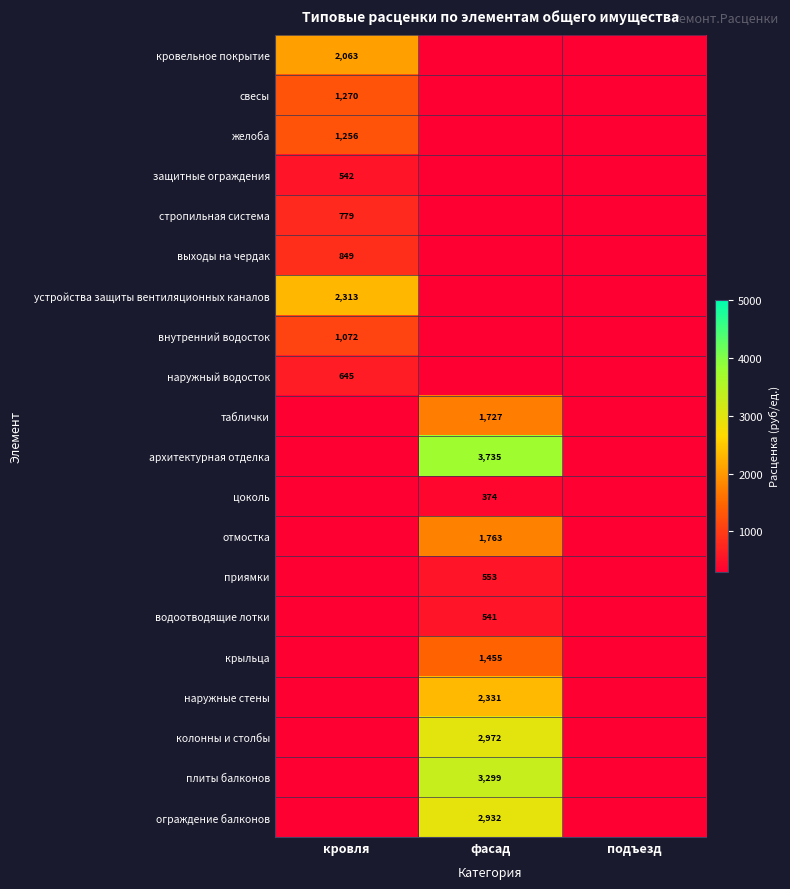

Is it true that защитные ограждения equals 542 at кровля?

True